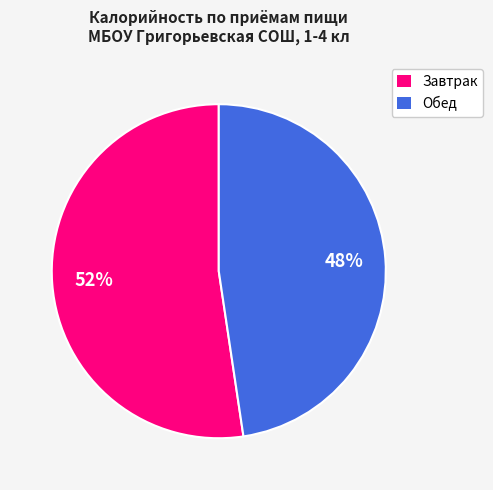

Does any single category account for the majority?

Yes